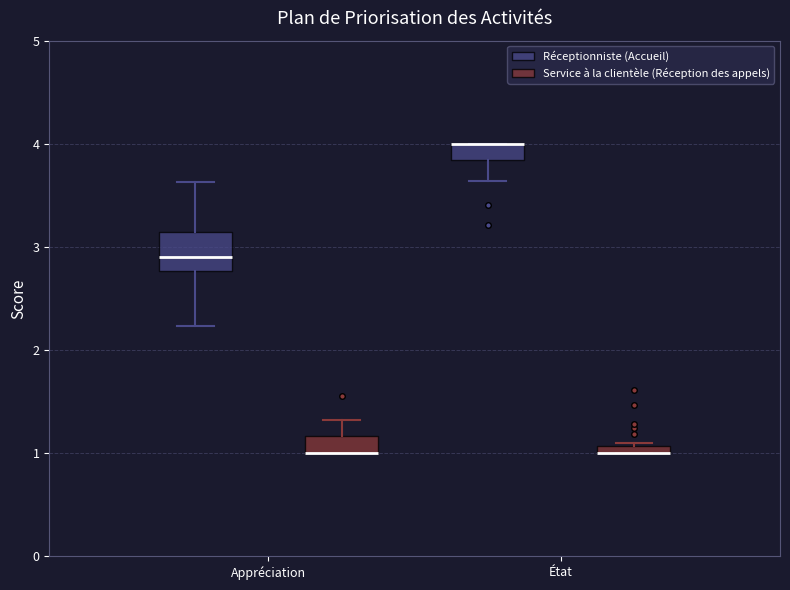

Where is the lower edge of the box for Appréciation (Service à la clientèle (Réception des appels)) on the y-axis? The values are not printed on the chart, so give them approximately, as read against the axis.

1.0